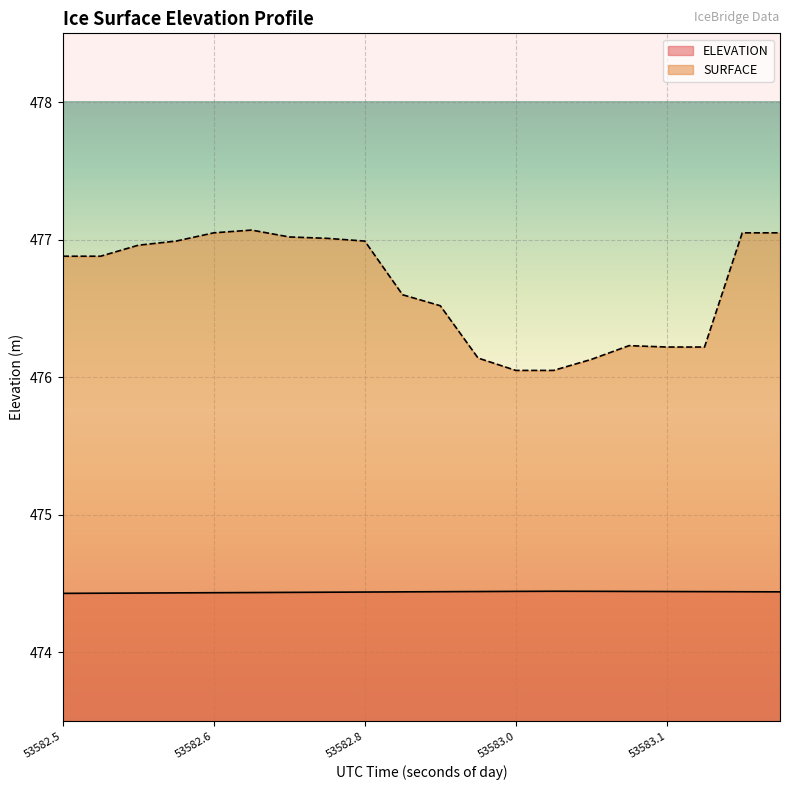

At how many categories does at least one series exceed 474?

20